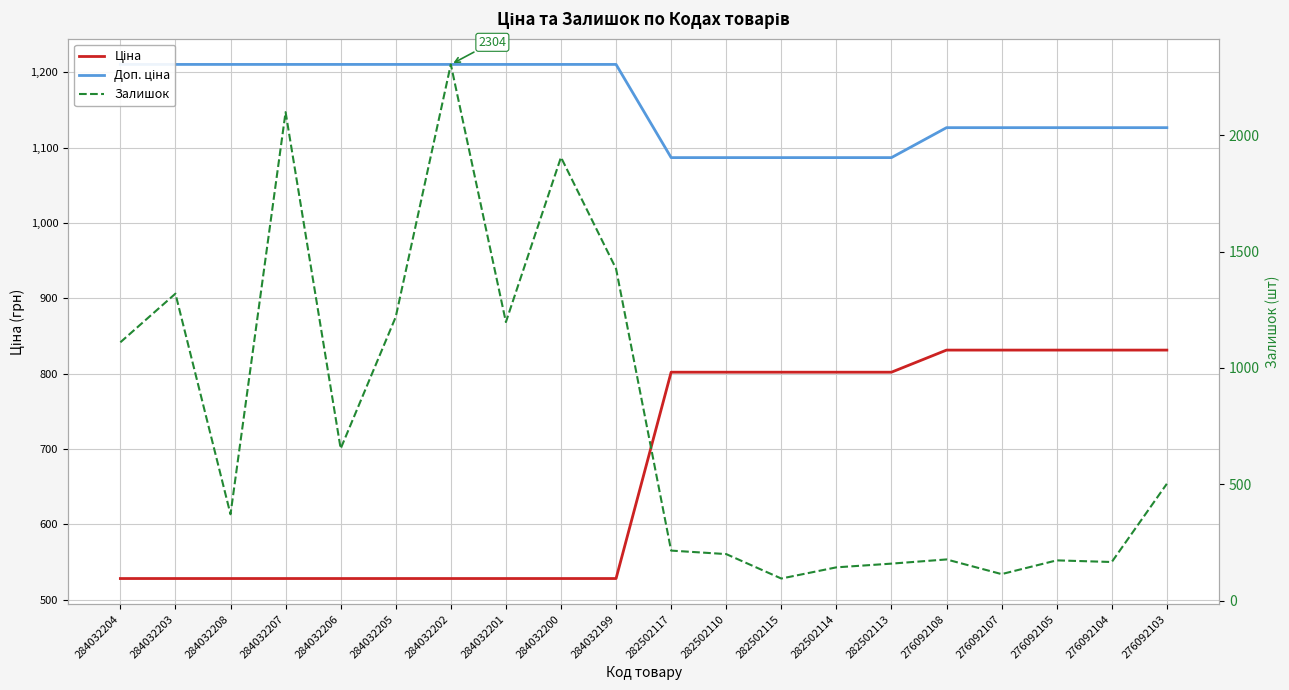

At which category is the sum across all series the highest?

284032202